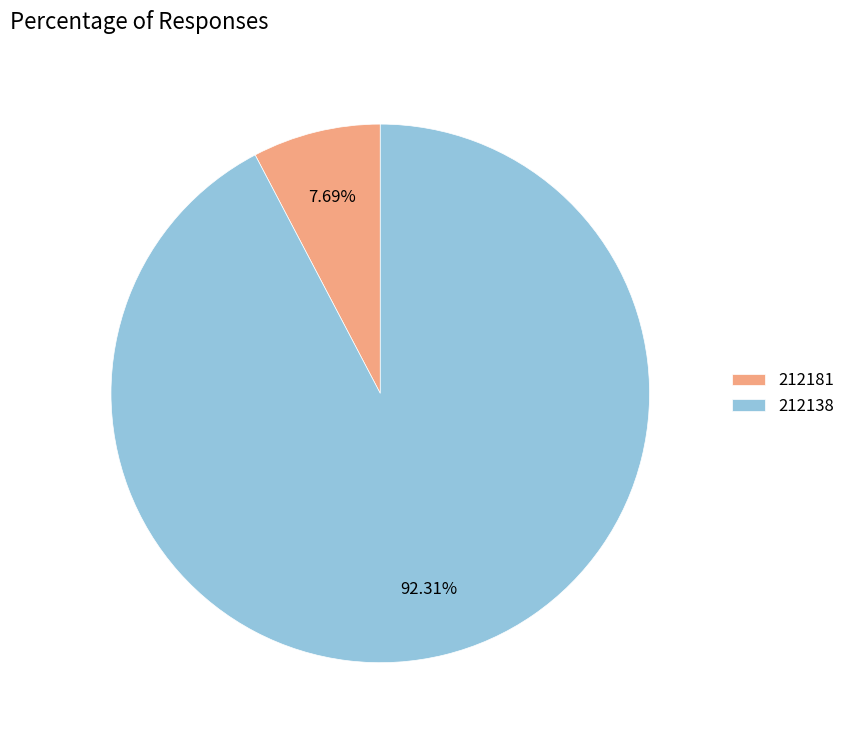

To the nearest percent, what portion does 212138 represent?

92%